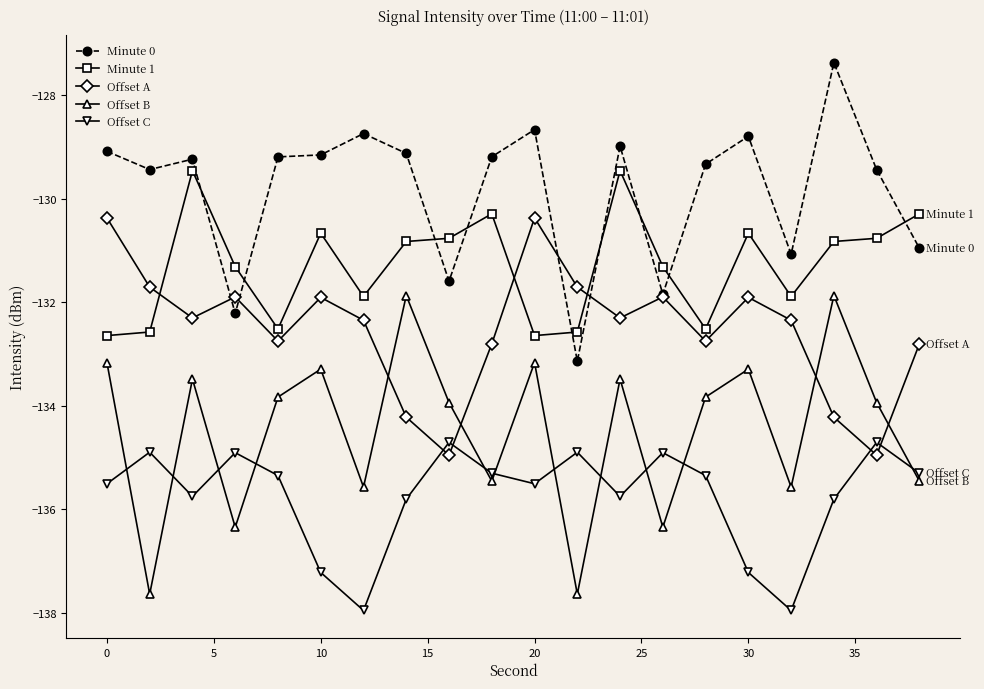

Rank the series by their average value, from highest to lowest.

Minute 0, Minute 1, Offset A, Offset B, Offset C